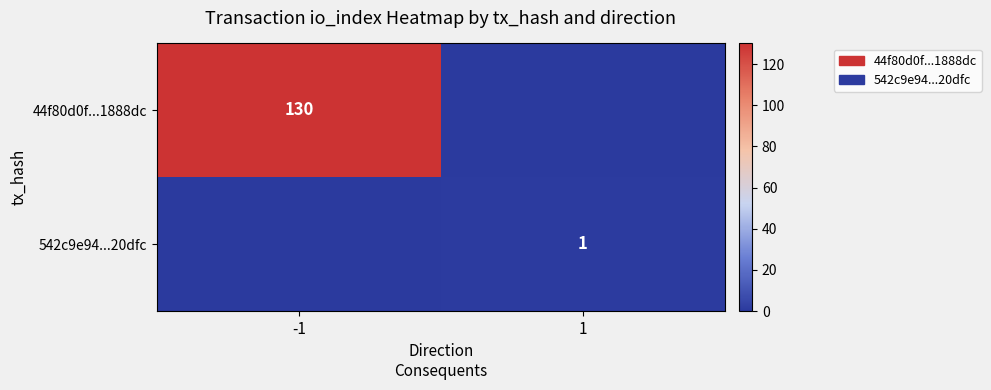

The 542c9e94...20dfc series shows 0 at 1. True or false?

False